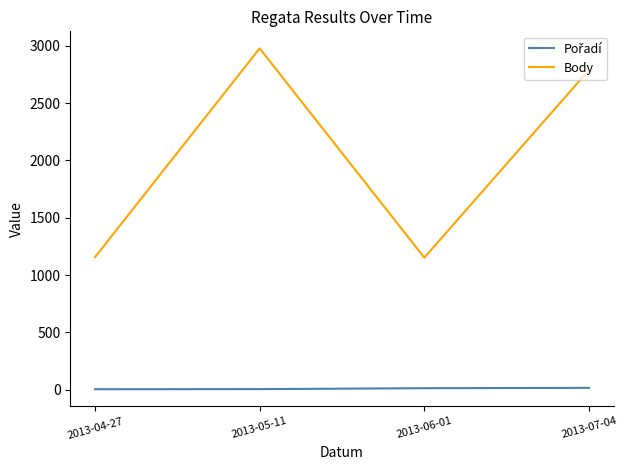

Does the chart display data point markers on the line(s)?

No